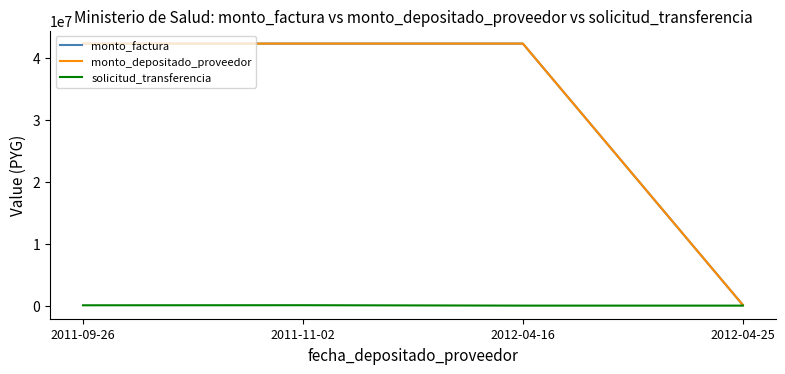

What is the label of the 2nd point from the right?

2012-04-16